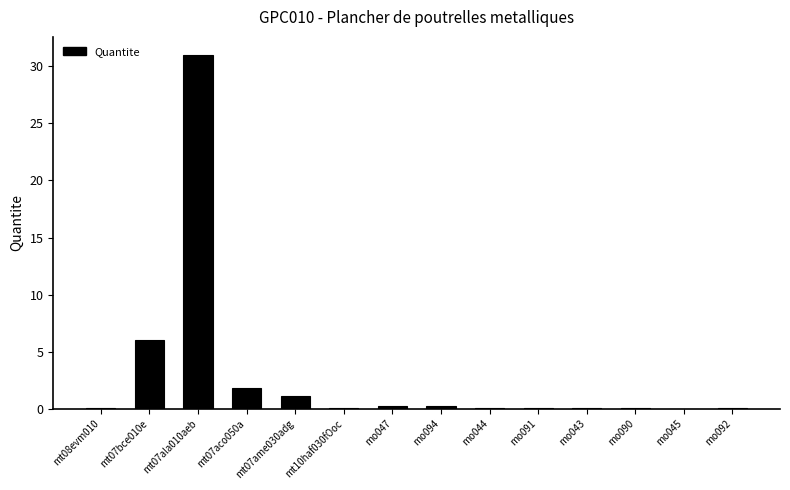

What is the maximum value shown in the chart?

31.0